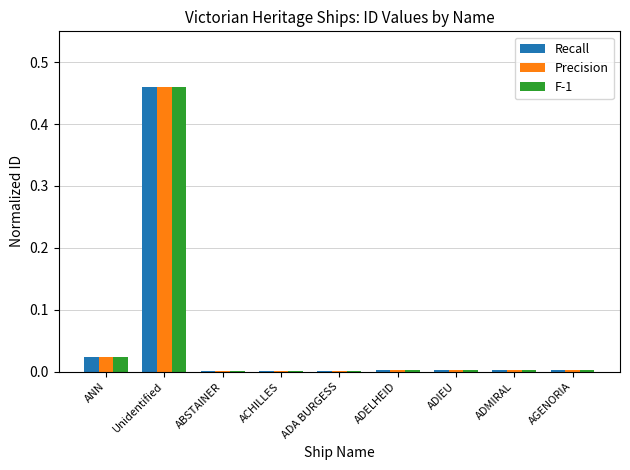

The value of Precision at ADIEU is 0.0. True or false?

True